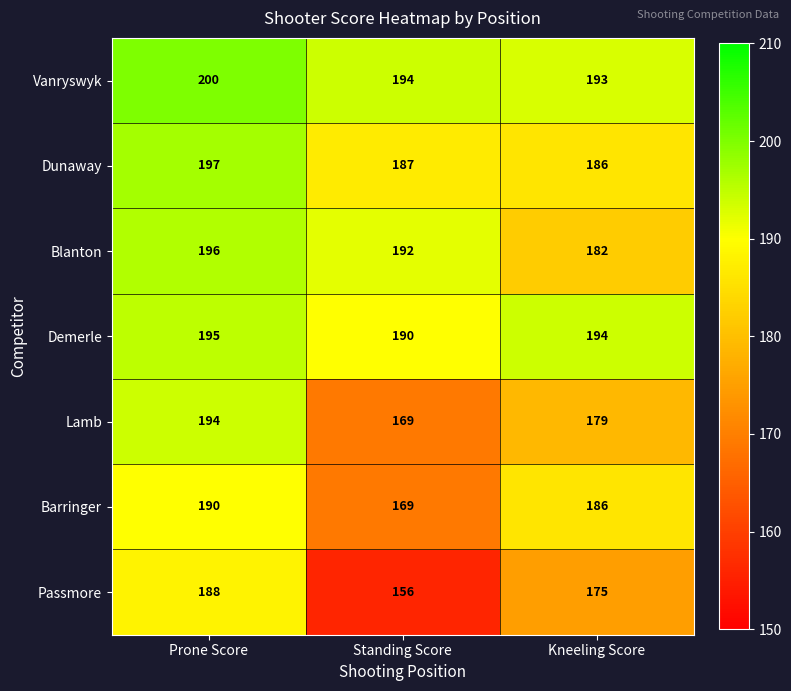

At how many categories does at least one series exceed 172?

3